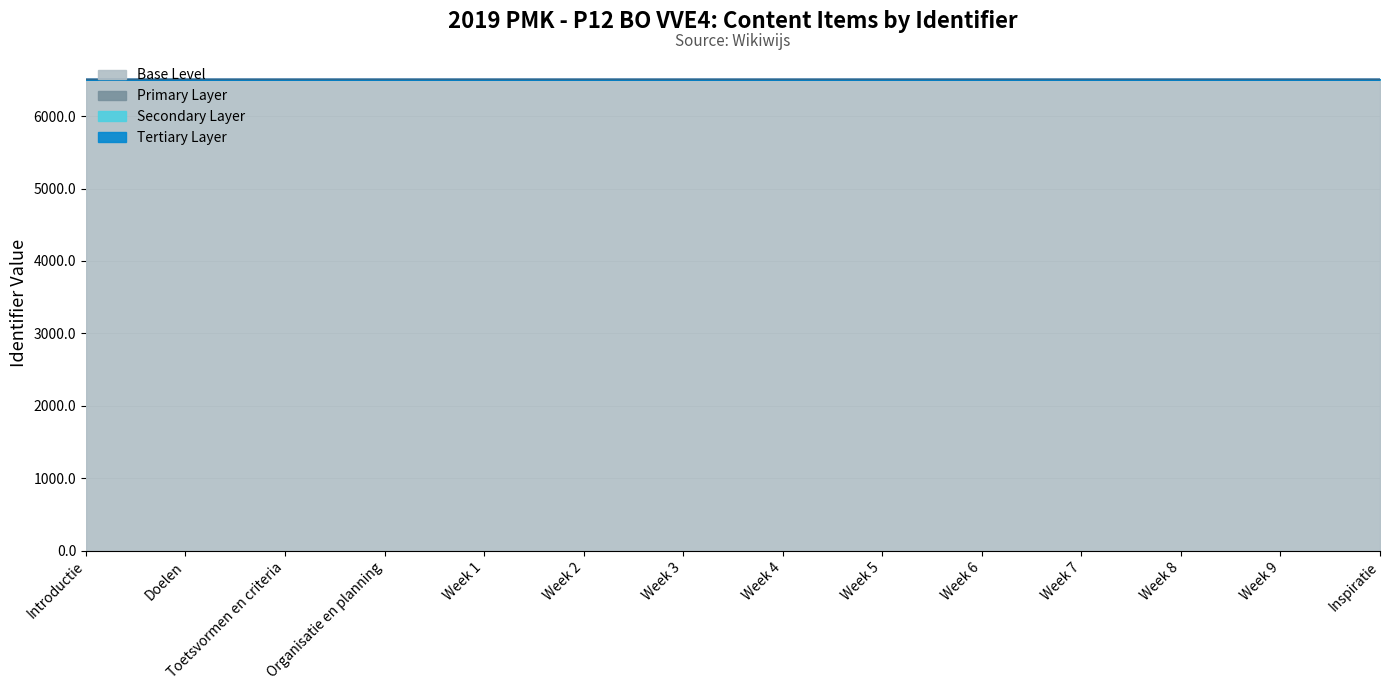

What is the lowest value of the Base Level series?

6507.3